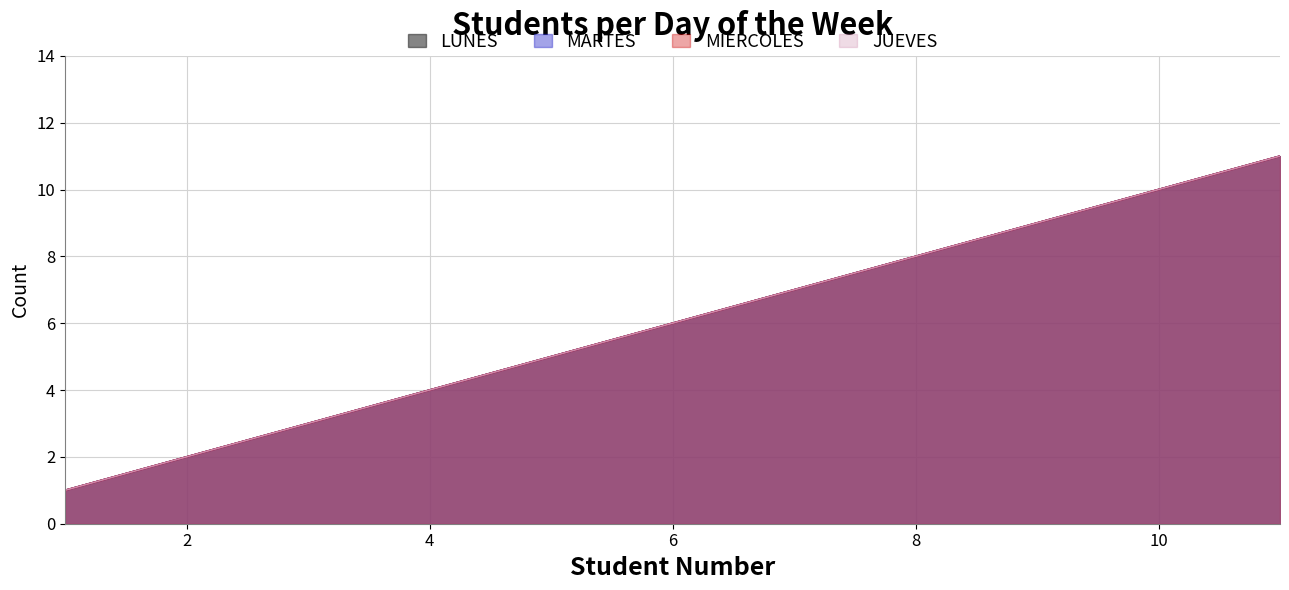

True or false: LUNES and JUEVES cross at least once.

False